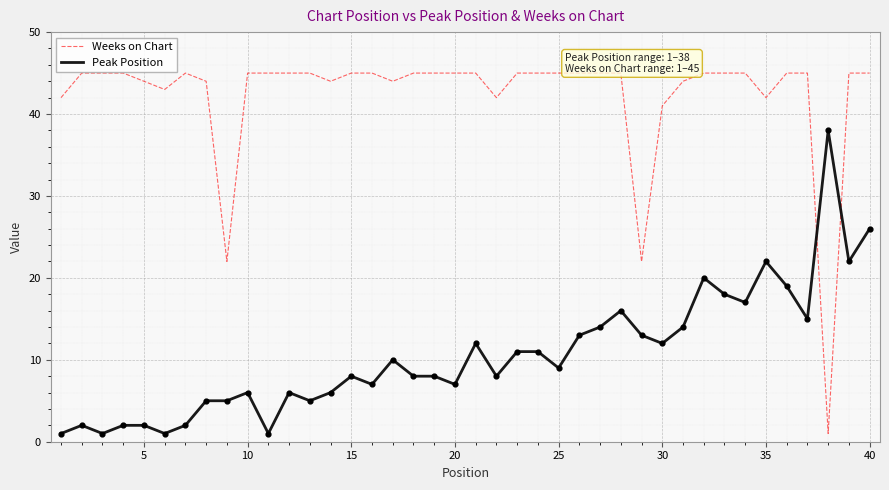

Which series reaches the minimum Y coordinate?

Weeks on Chart